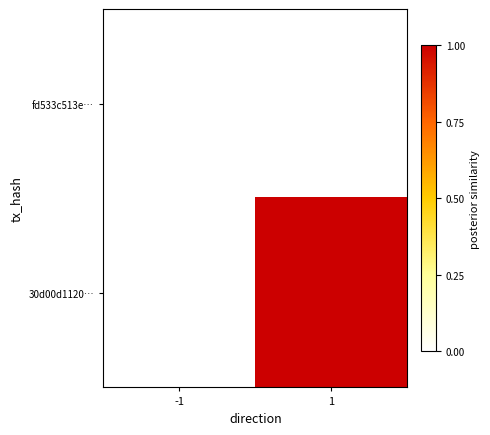

Reading left to right, extract all data points from this chart.

fd533c513e…: -1=0	1=0
30d00d1120…: -1=0	1=1